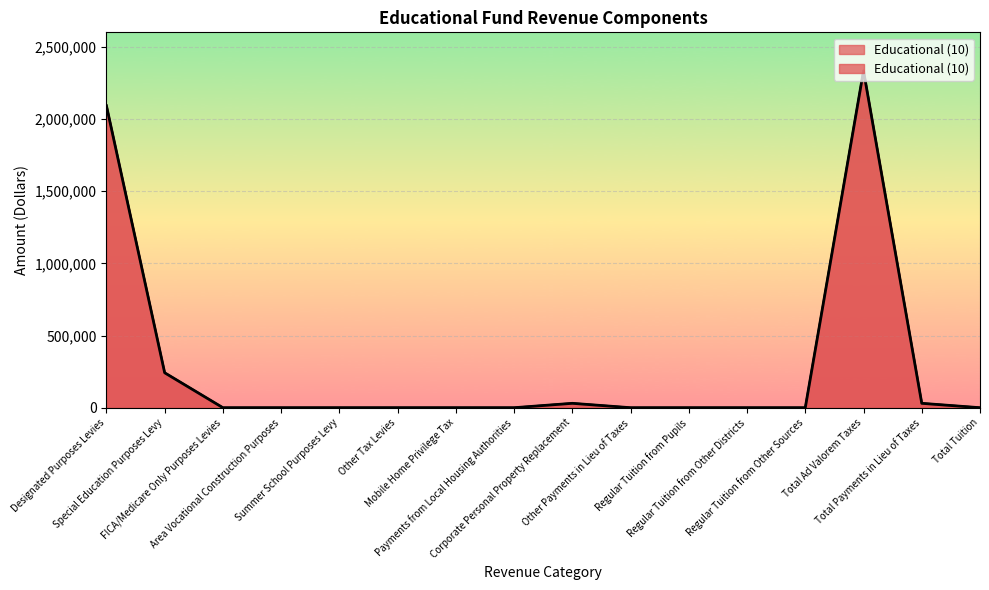

Reading right to left, extract all data points from this chart.

0	30382	2333654	0	0	0	0	30382	0	0	0	0	0	0	241985	2091669